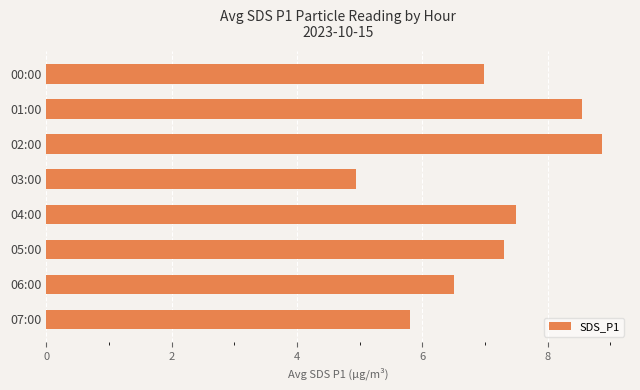

True or false: the data shows 6.5 at 06:00.

True